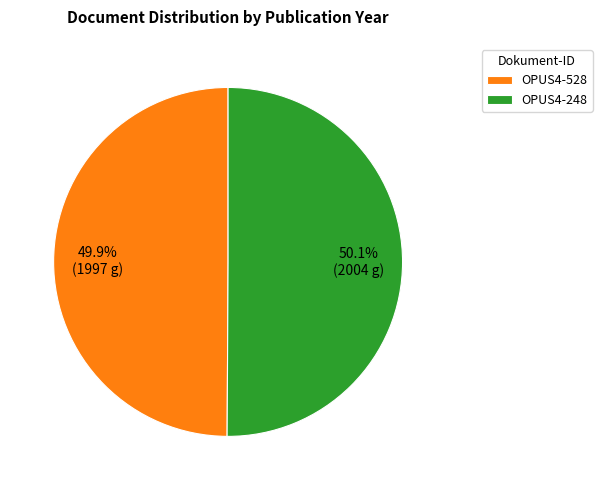

True or false: OPUS4-528 accounts for 35% of the total.

False